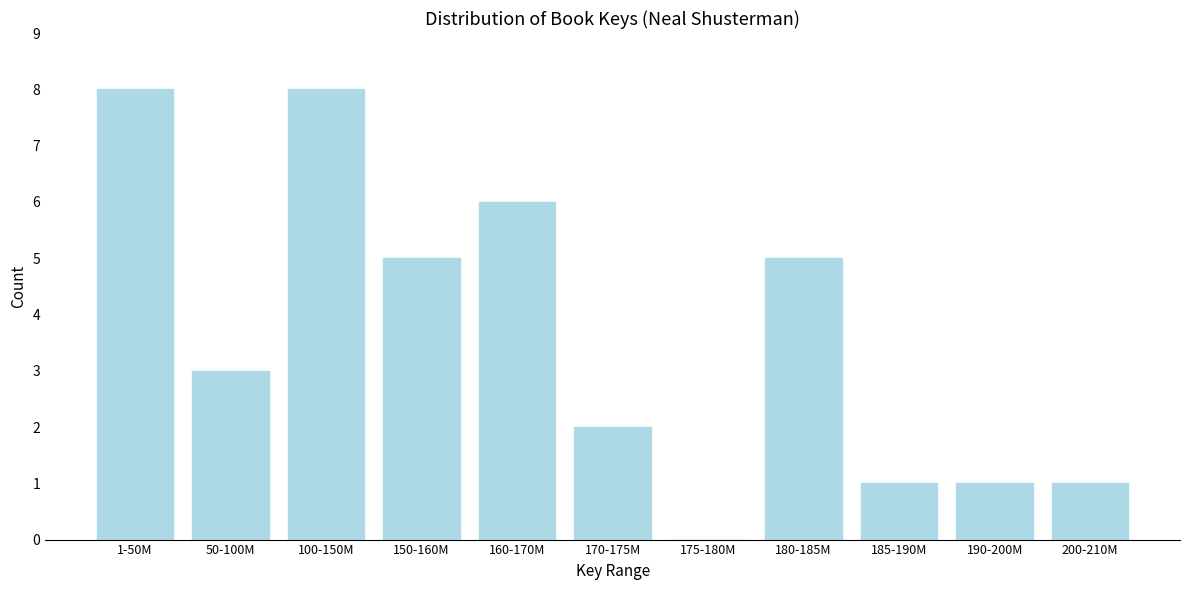

Reading left to right, transcribe all the data shown in this chart.

1-50M=8	50-100M=3	100-150M=8	150-160M=5	160-170M=6	170-175M=2	175-180M=0	180-185M=5	185-190M=1	190-200M=1	200-210M=1